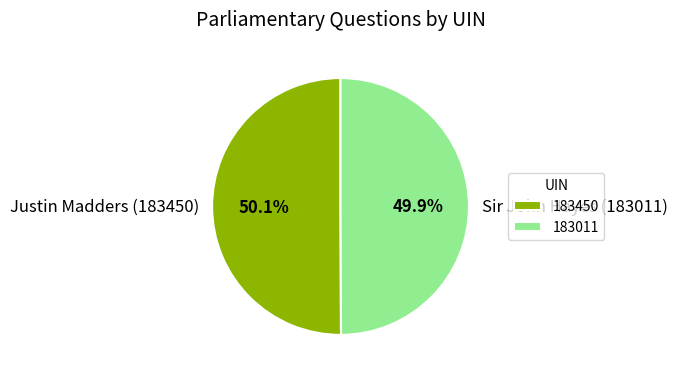

What percentage is NOT represented by Sir John Hayes (183011)?

50.1%